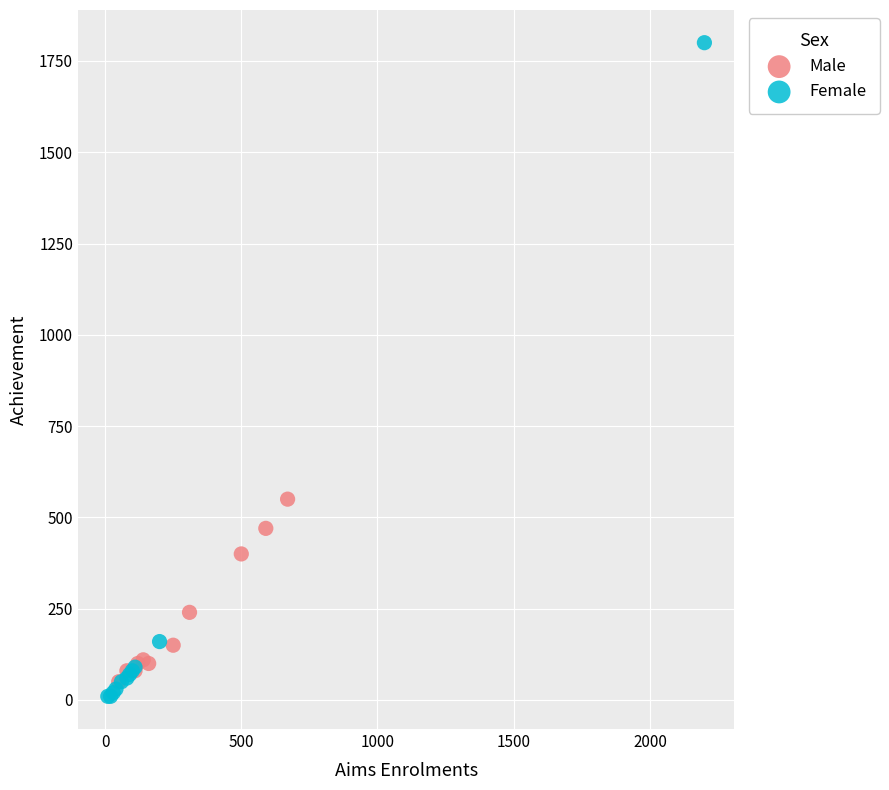

What are all the series names shown in the legend?

Male, Female